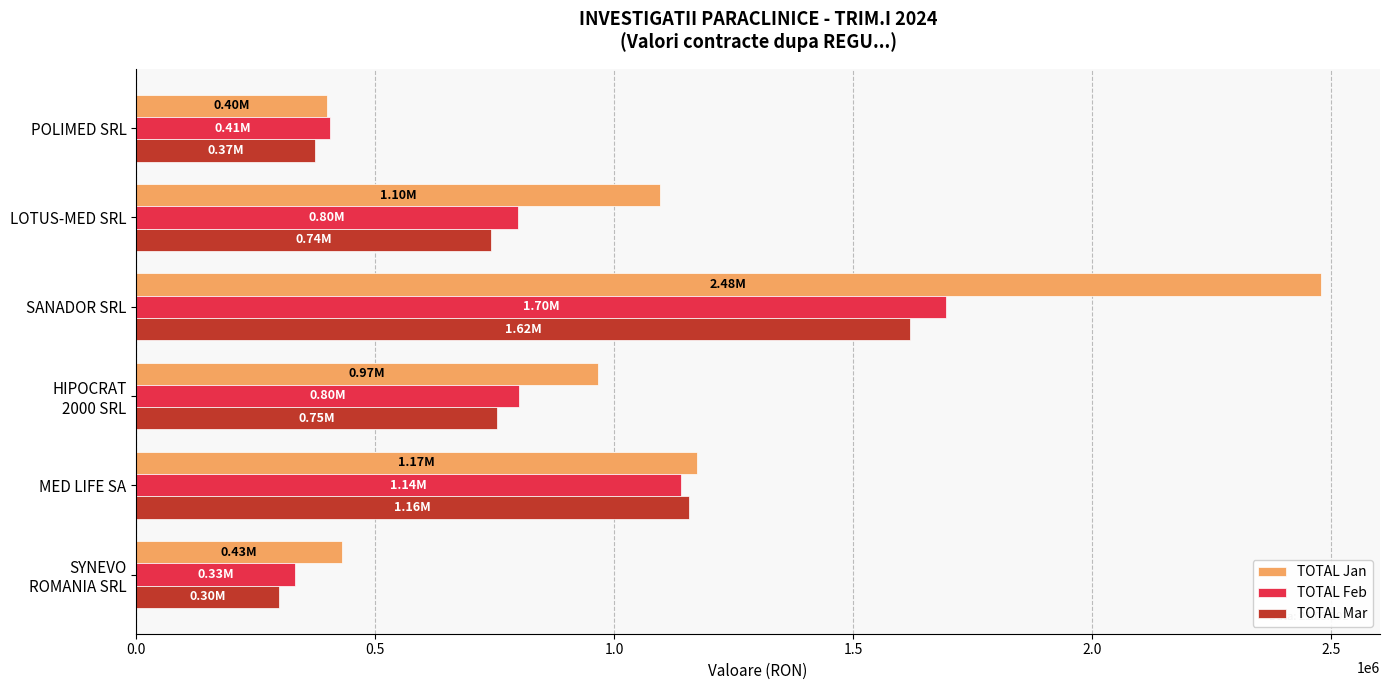

Which series has the largest range (max minus min)?

TOTAL Jan